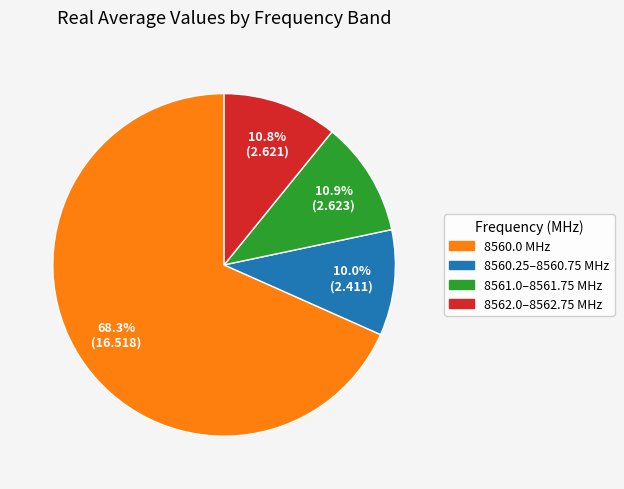

Is there any slice that represents more than half of the pie?

Yes